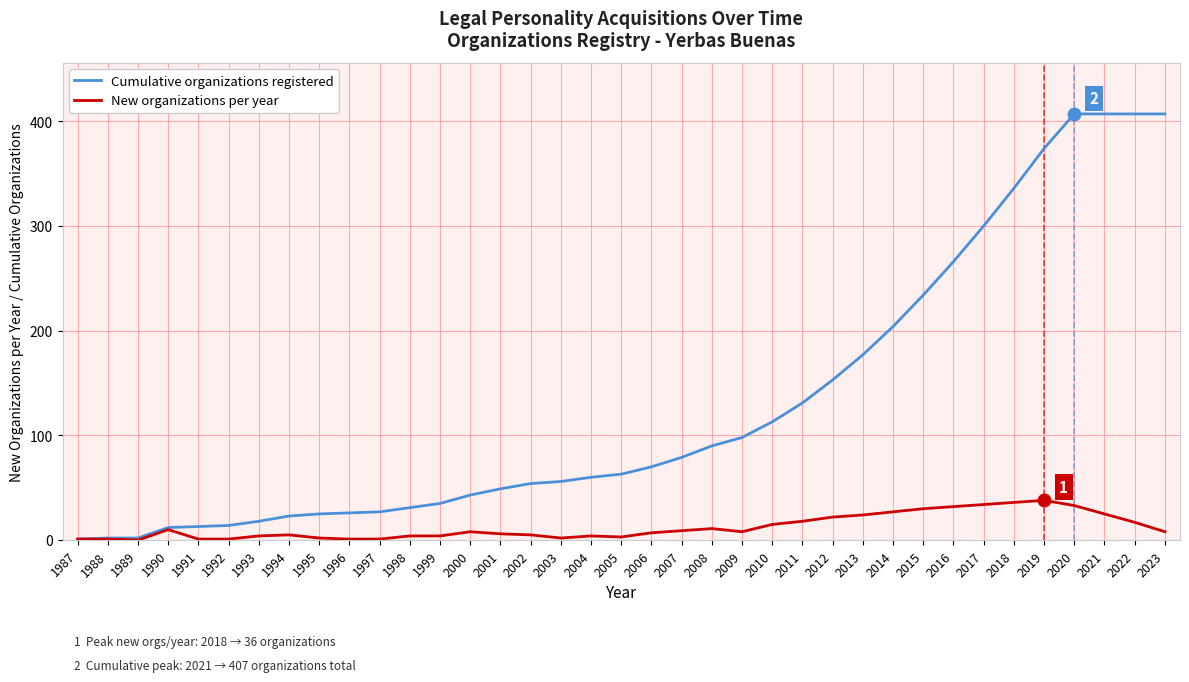

Rank the series by their maximum value, from lowest to highest.

New organizations per year, Cumulative organizations registered